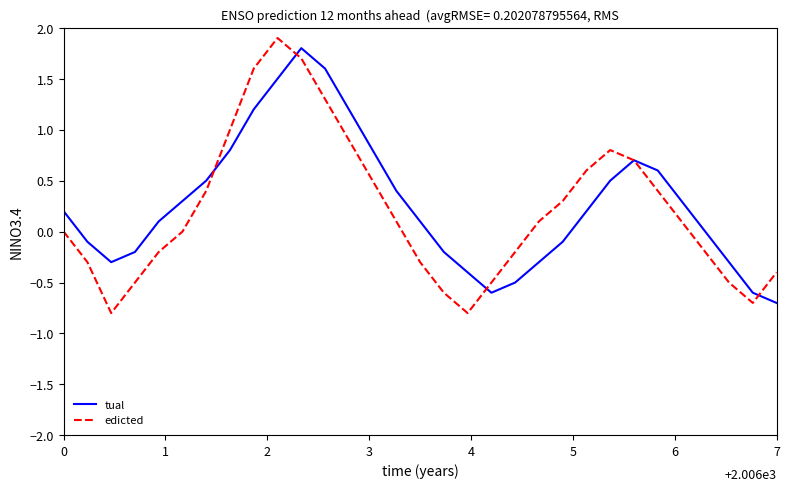

What is the minimum value shown in the chart?

-0.8